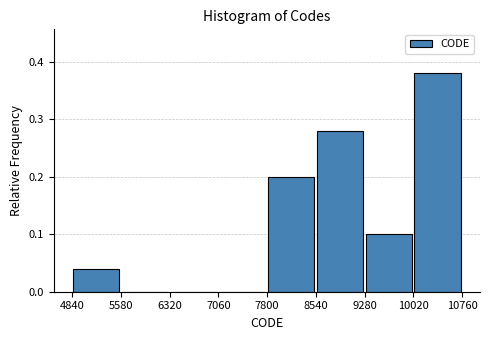

Which range on the x-axis has the tallest bar?

10000 to 10800